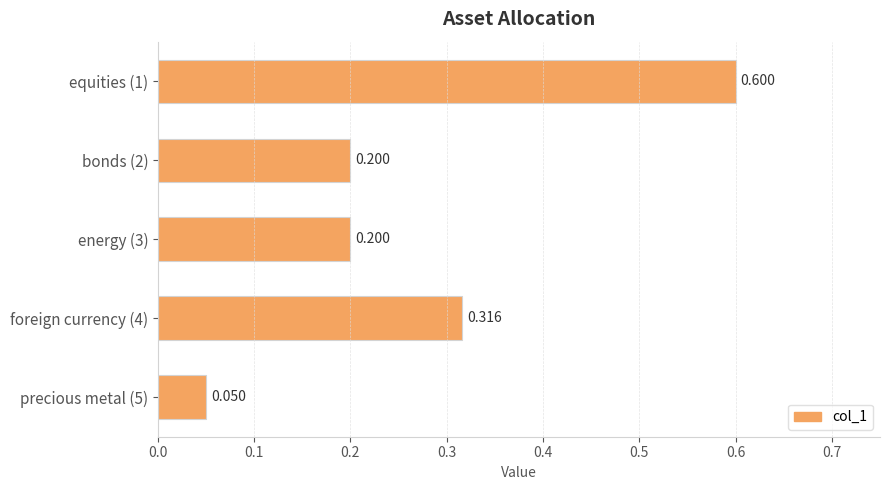

What is the average value?

0.3